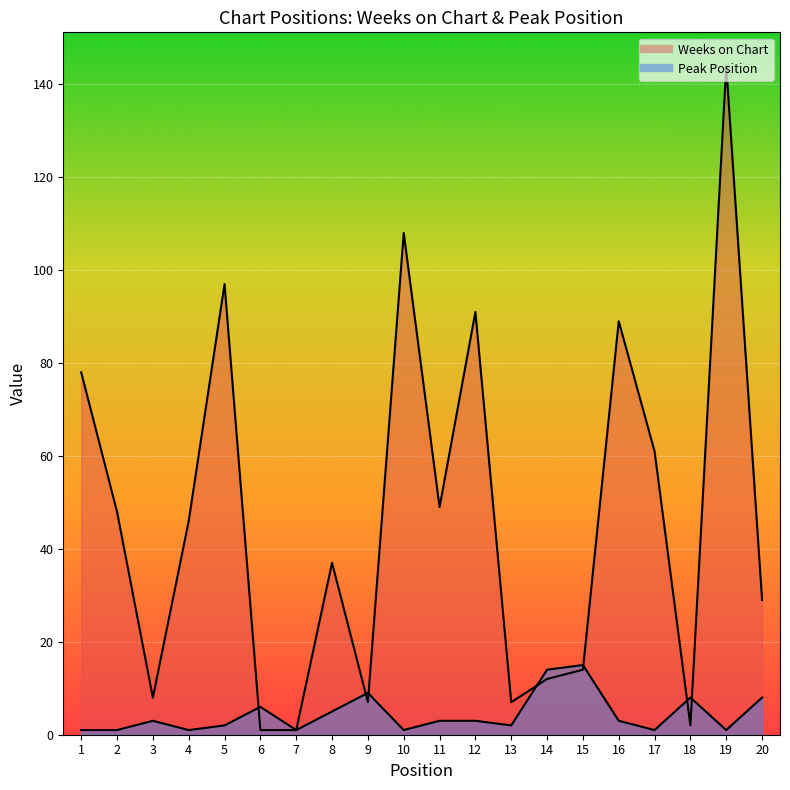

True or false: Peak Position has a value of 3 at 12.

True